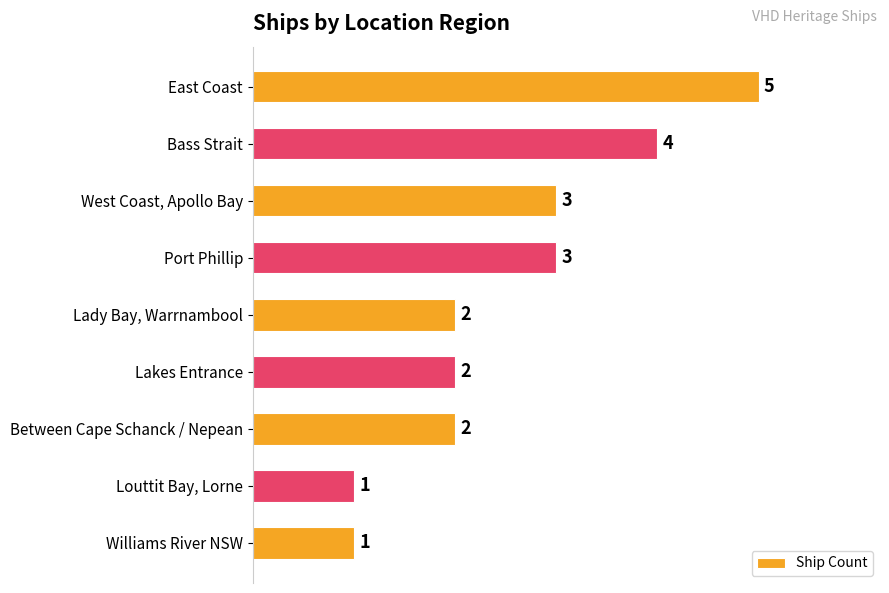

What is the minimum value shown in the chart?

1